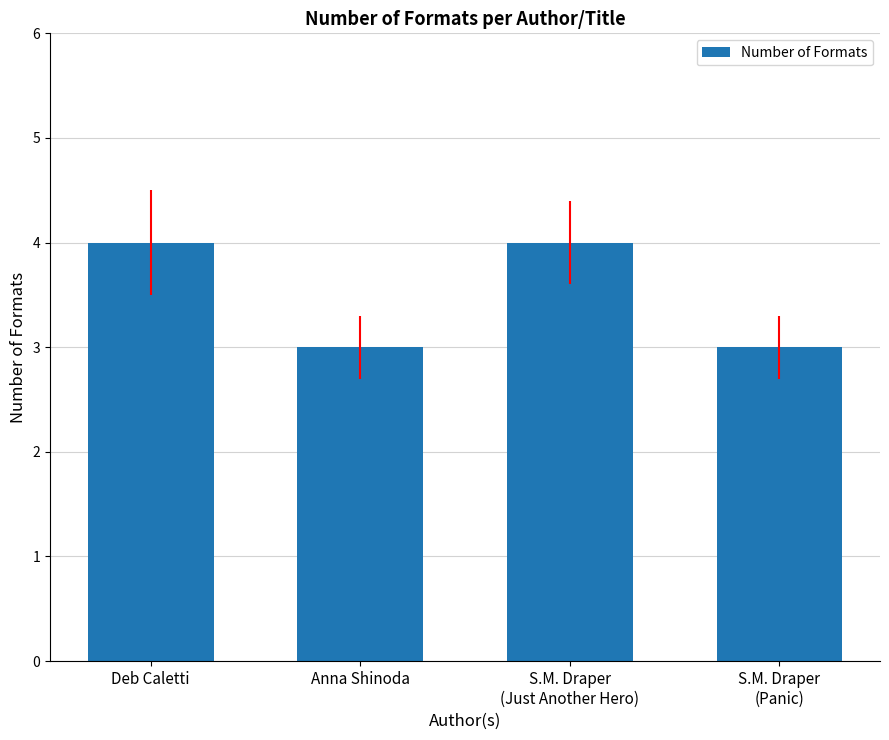

What is the change in value from Deb Caletti to Anna Shinoda?

-1